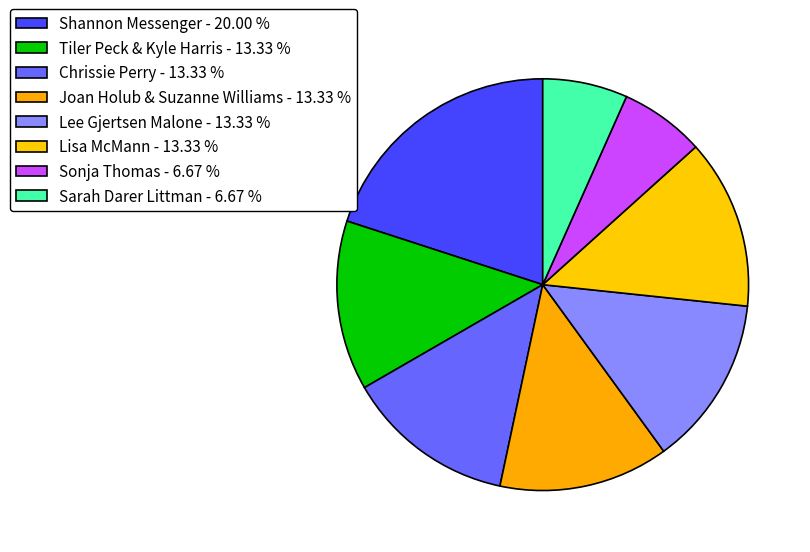

Count the number of slices in the pie.

8